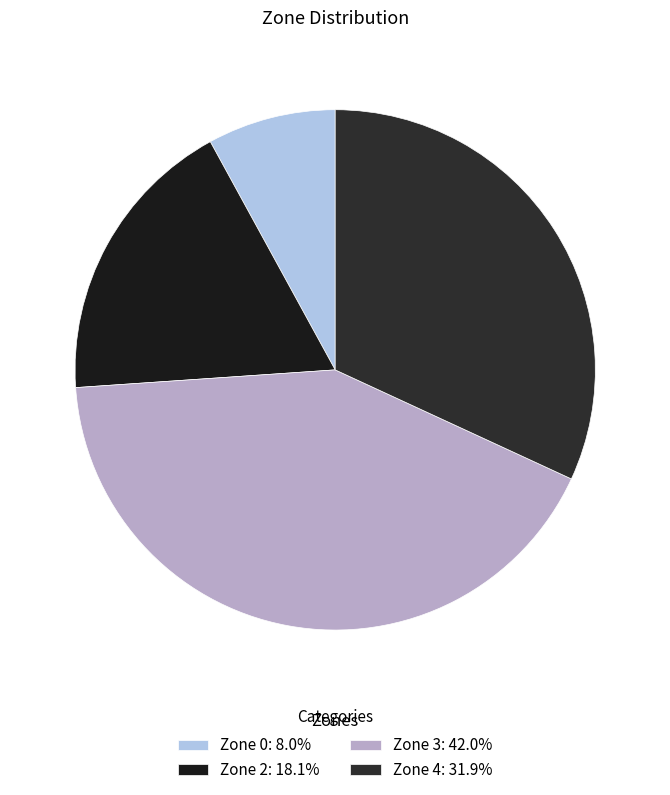

How many segments does this pie chart have?

4